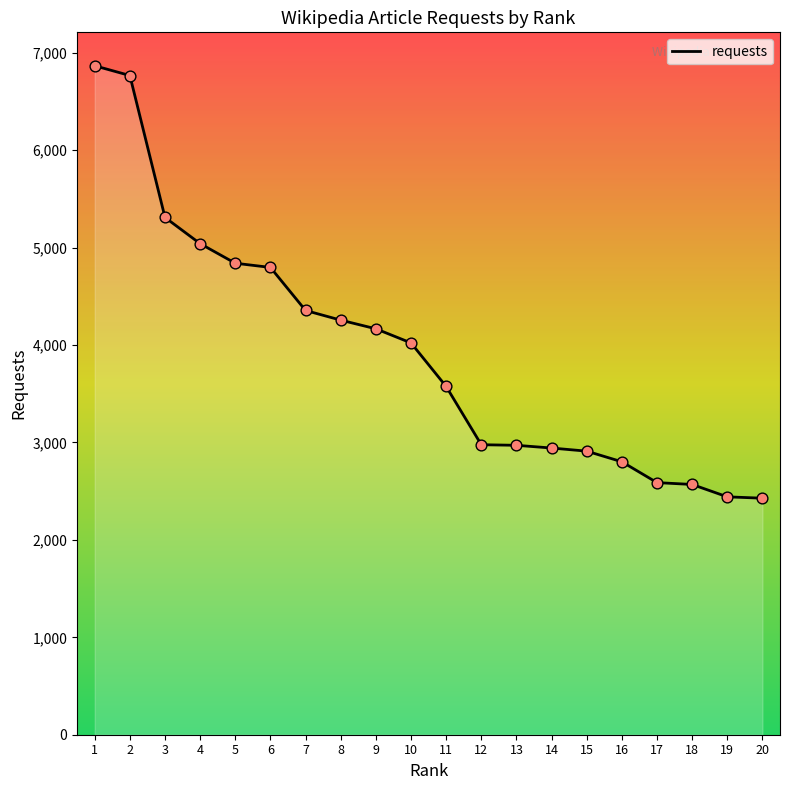

Which has a higher value, 1 or 14?

1